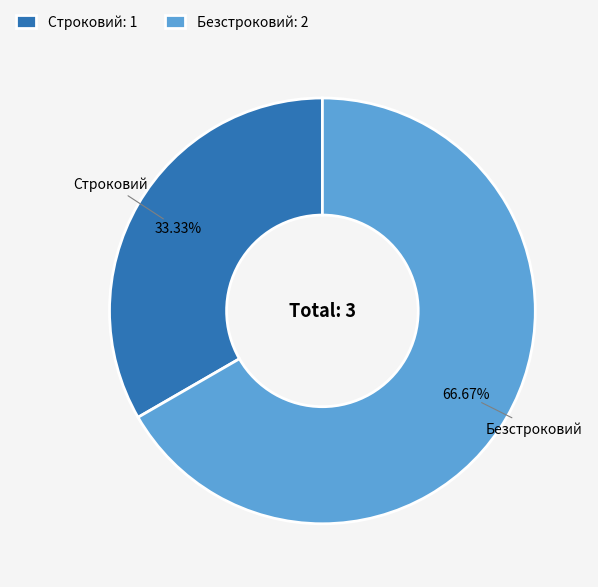

Which slice is the smallest?

Строковий